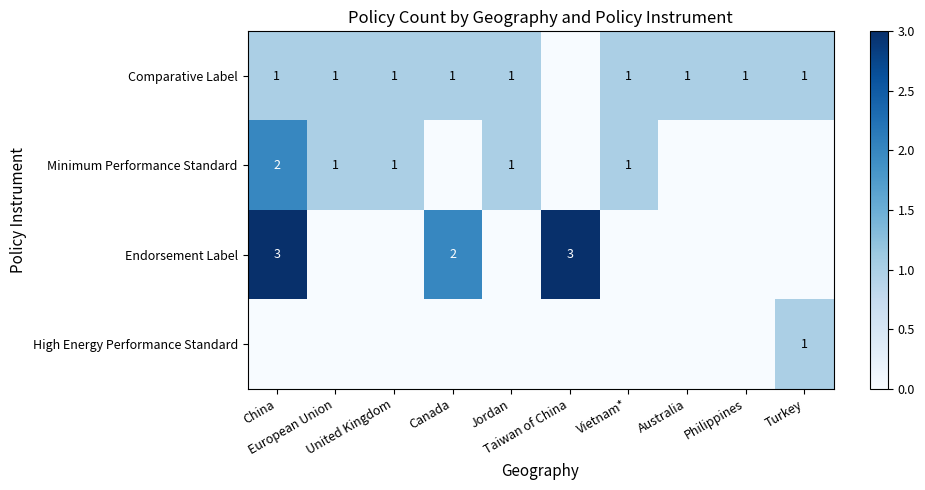

At which category is the sum across all series the highest?

China